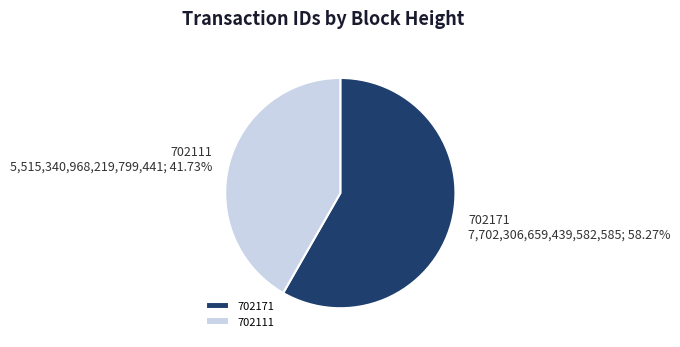

To the nearest percent, what is the difference between the largest and smallest slice percentages?

17%